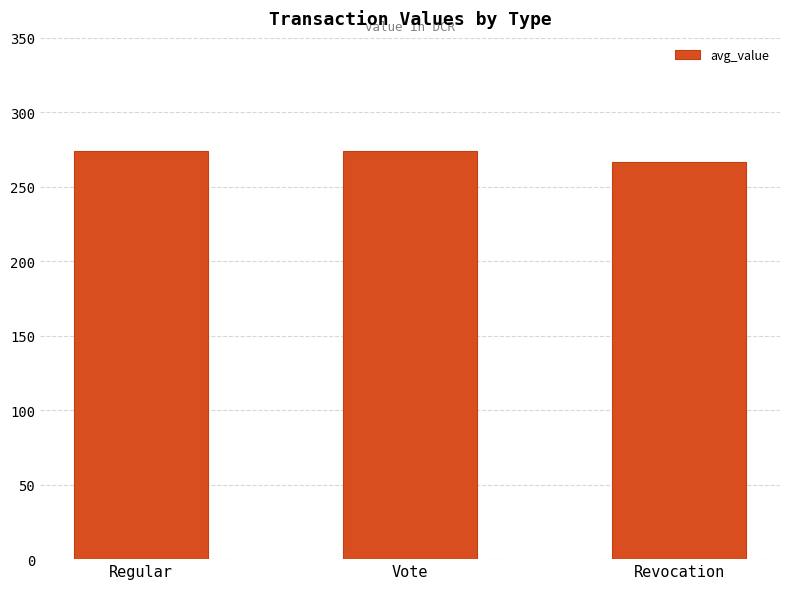

At which category does the chart reach its minimum across all series?

Revocation